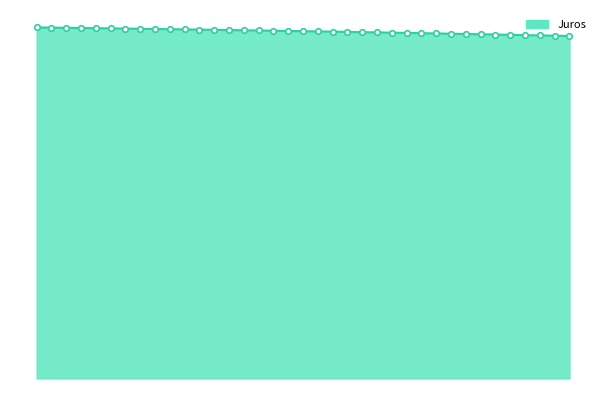

What is the average value?

1373.3